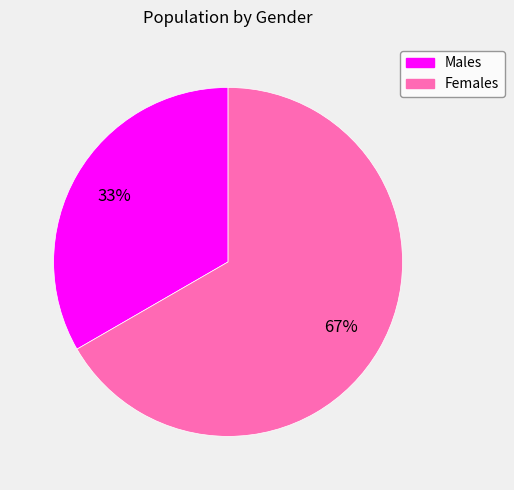

True or false: Males accounts for 18% of the total.

False